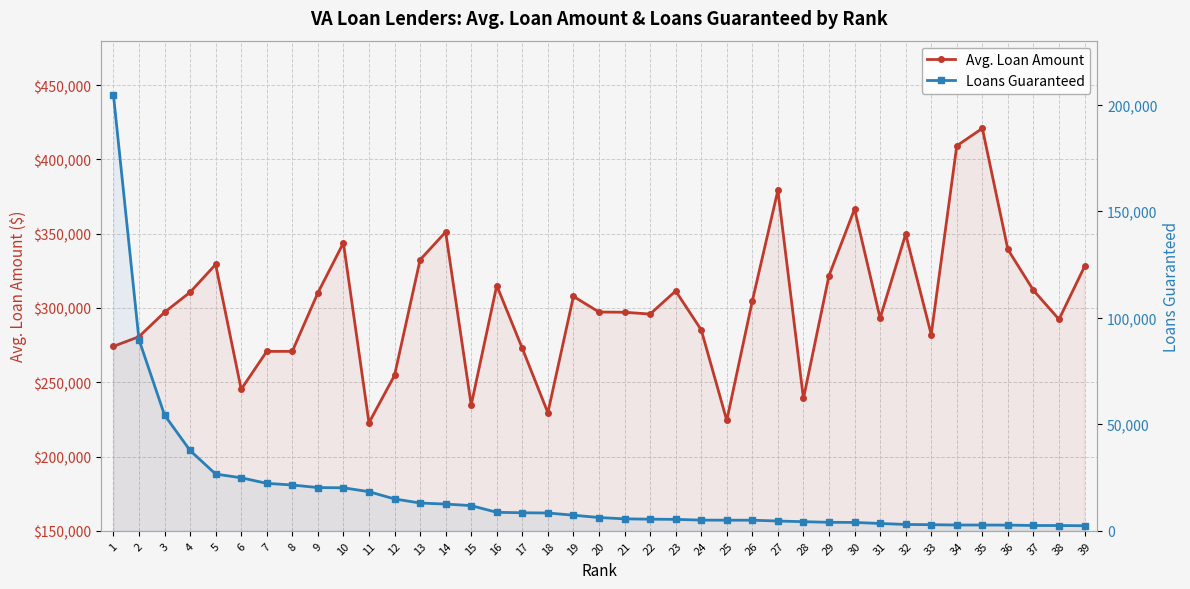

Which category has the highest value across all series?

35